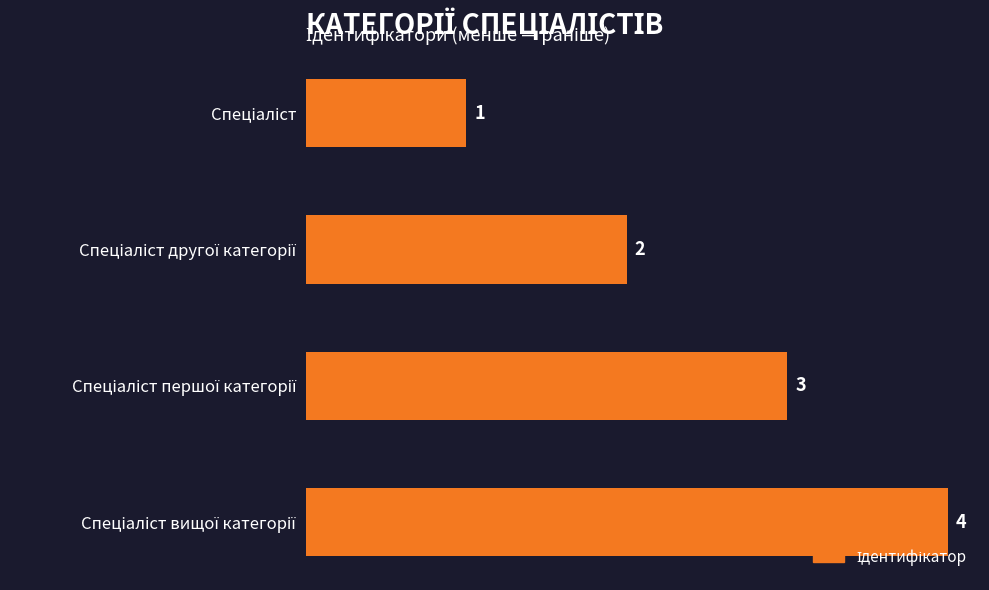

How many bars are there in total?

4